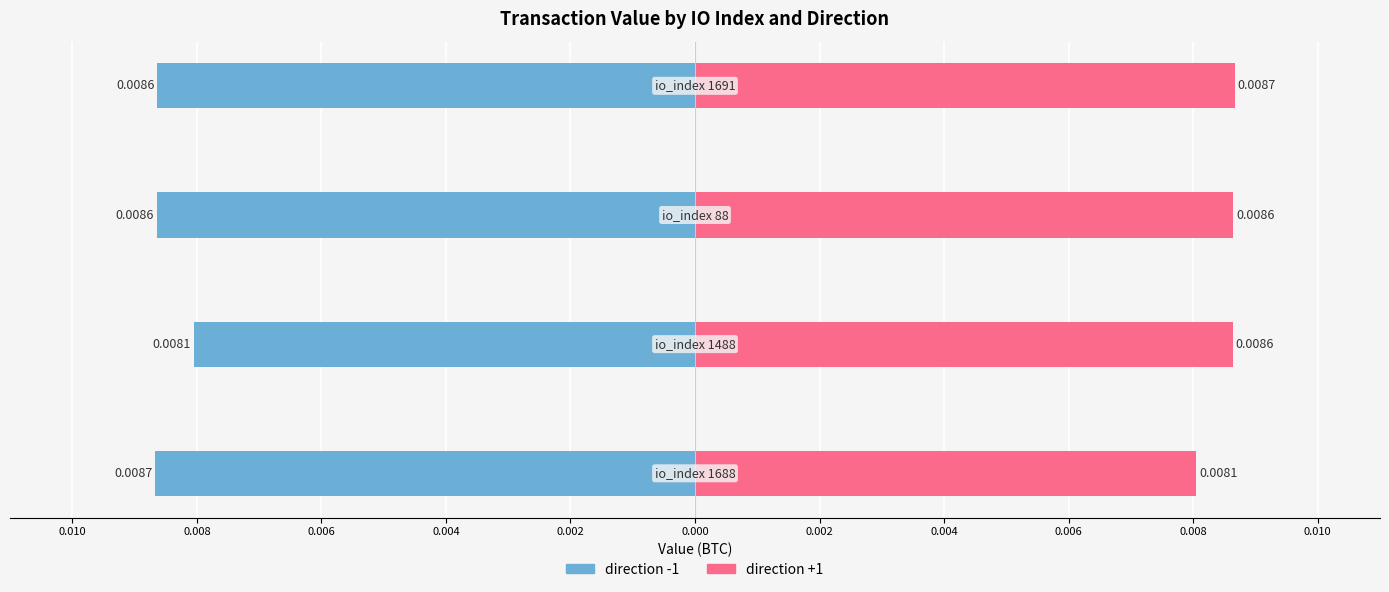

True or false: direction +1 has a value of 0.0 at 0.010.

False